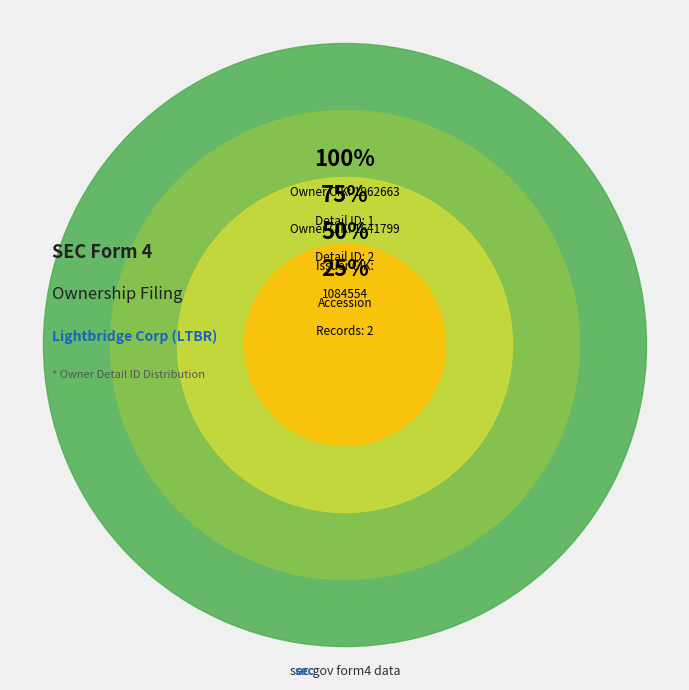

Is it true that 1641799 is 76% of the pie?

False